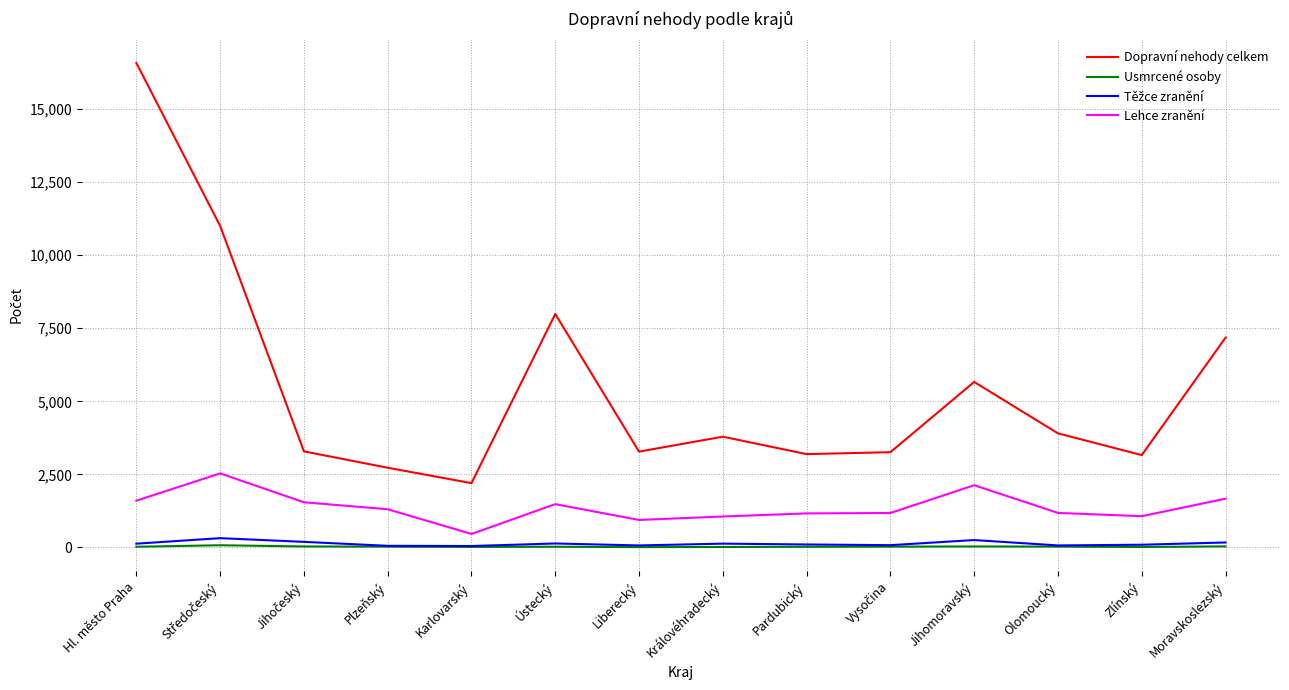

Is it true that Dopravní nehody celkem equals 3791 at Královéhradecký?

True